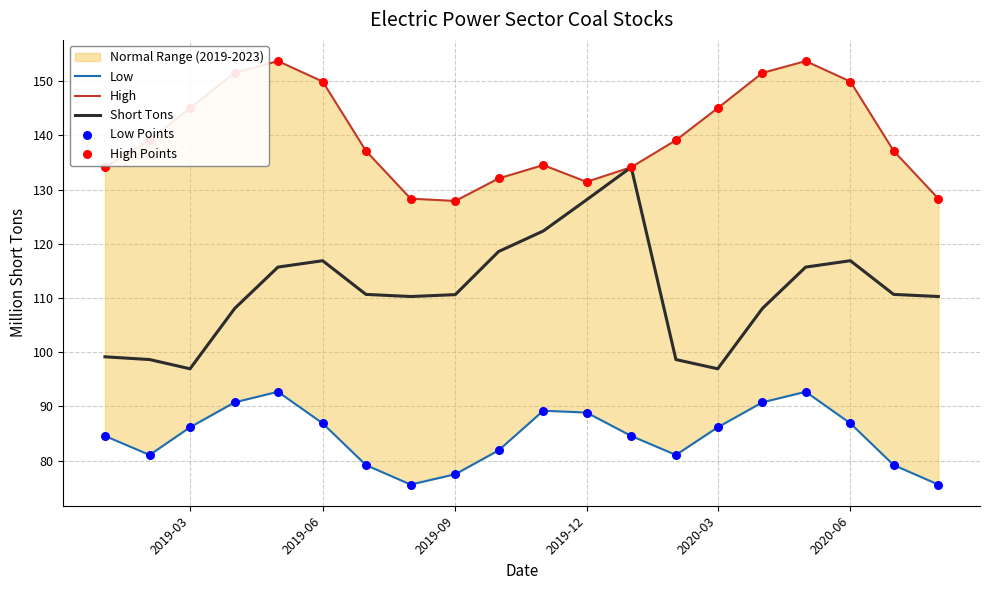

Is it true that Short Tons equals 128.1 at 2019-12?

True